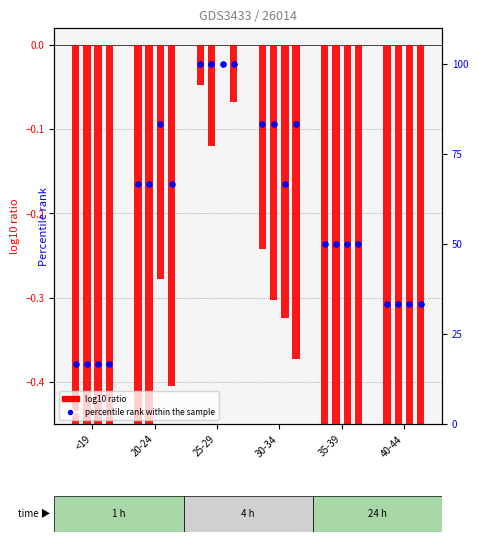

What is the total value across all series at <19?

15.1